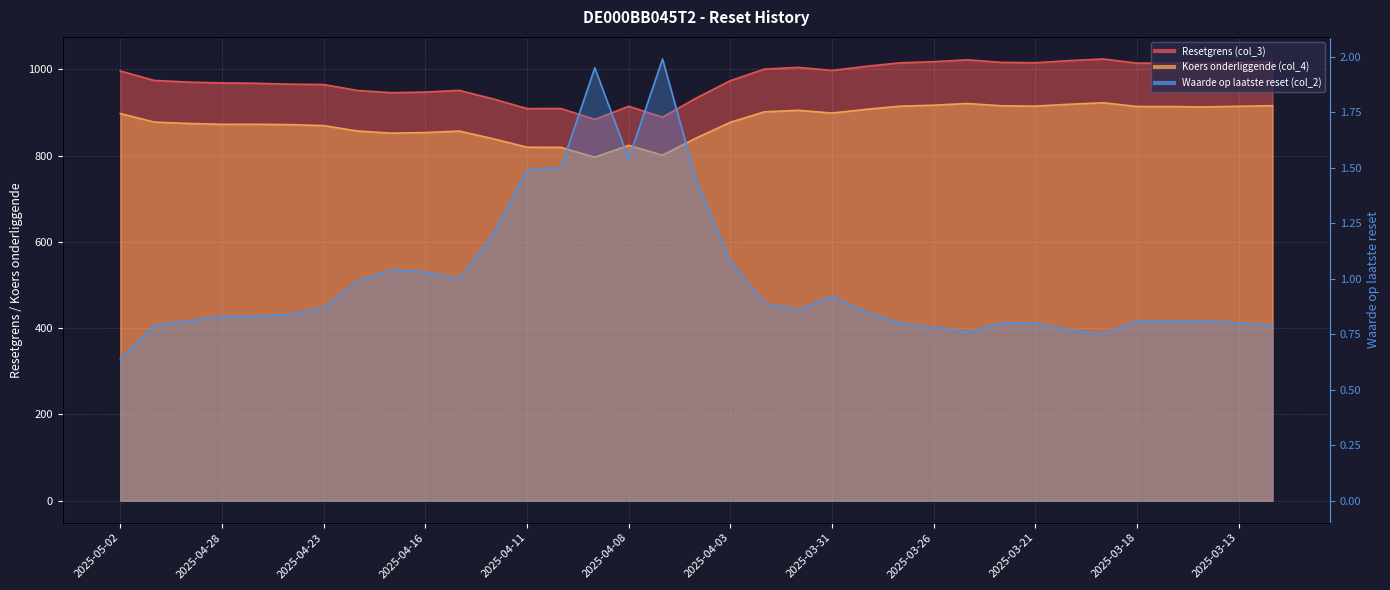

Is it true that Waarde op laatste reset (col_2) equals 0.4 at 2025-04-28?

False